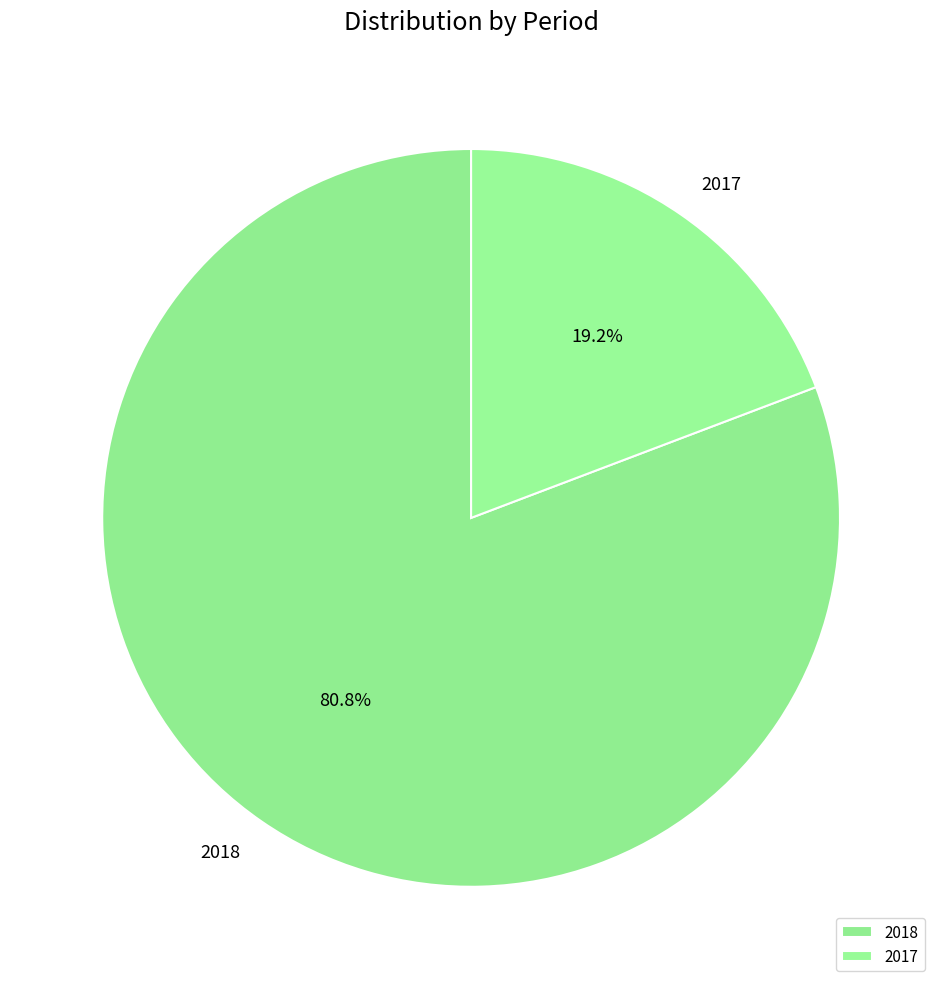

True or false: 2018 accounts for 94% of the total.

False